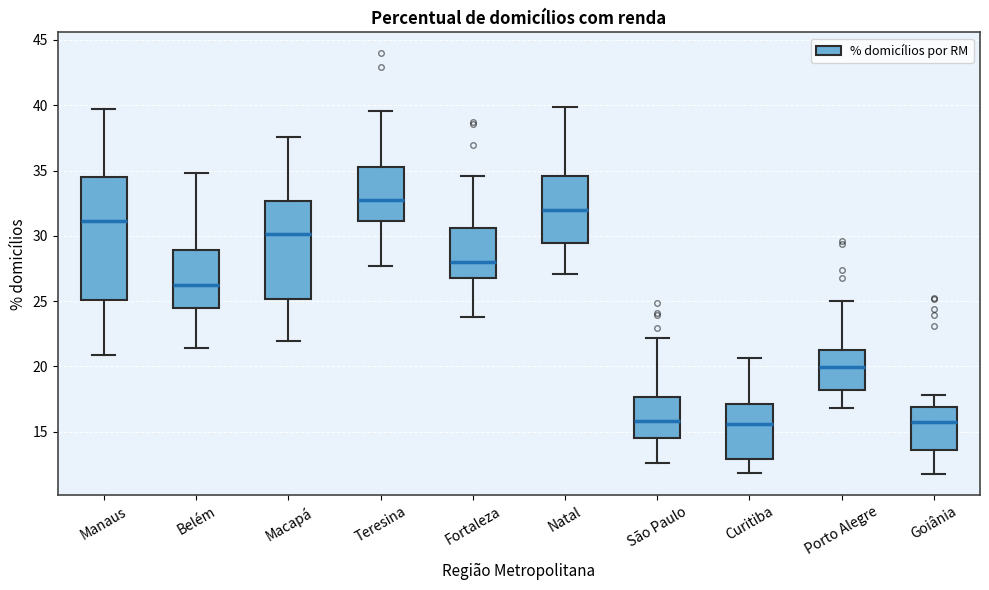

Where does the upper whisker of the box for Curitiba end on the y-axis? The values are not printed on the chart, so give them approximately, as read against the axis.

20.5